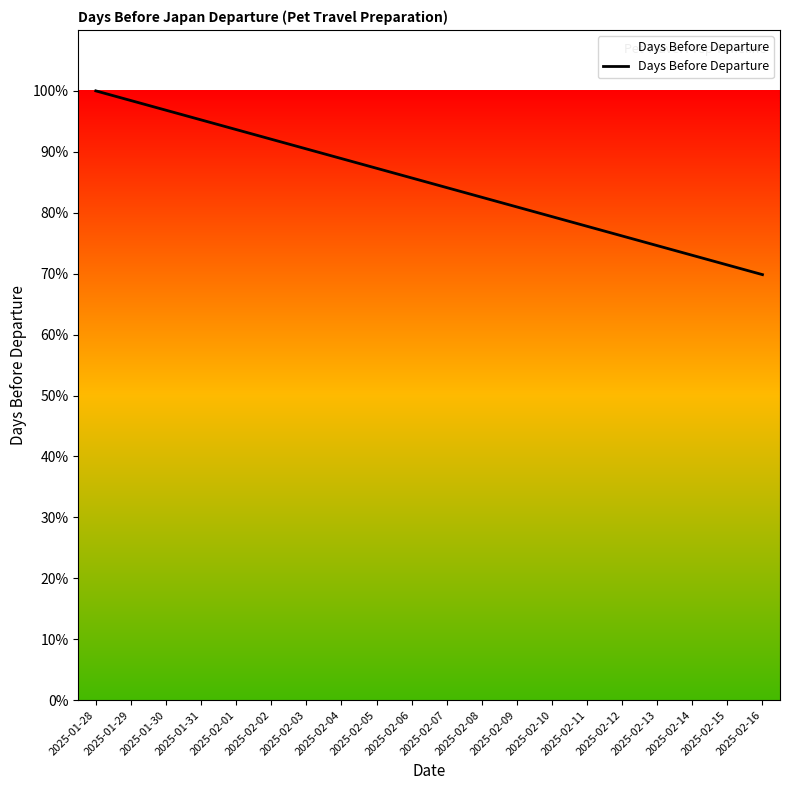

Reading left to right, what are all the values shown in this chart?

2025-01-28=100.0	2025-01-29=98.4	2025-01-30=96.8	2025-01-31=95.2	2025-02-01=93.7	2025-02-02=92.1	2025-02-03=90.5	2025-02-04=88.9	2025-02-05=87.3	2025-02-06=85.7	2025-02-07=84.1	2025-02-08=82.5	2025-02-09=81.0	2025-02-10=79.4	2025-02-11=77.8	2025-02-12=76.2	2025-02-13=74.6	2025-02-14=73.0	2025-02-15=71.4	2025-02-16=69.8